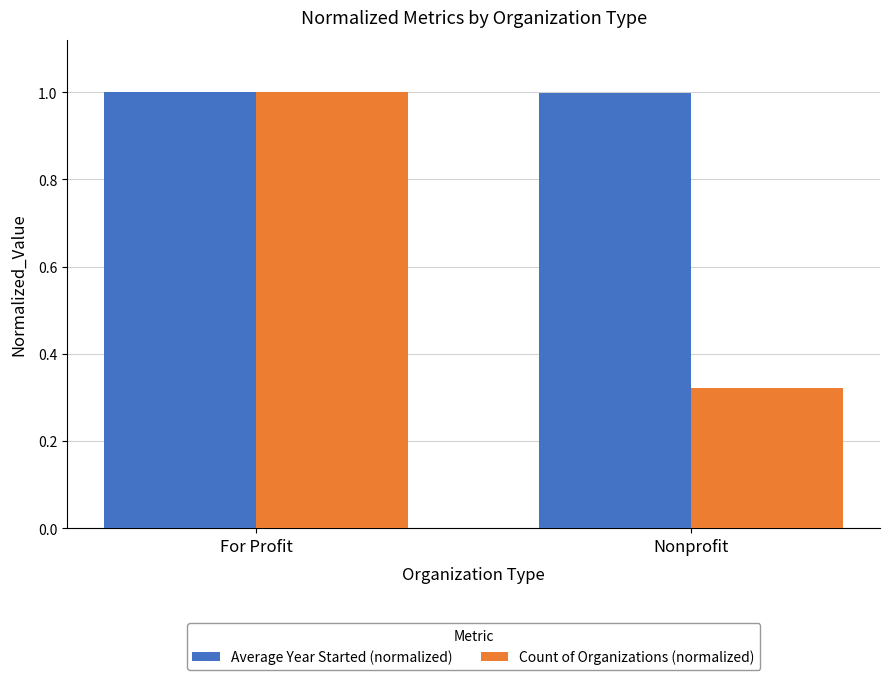

Which category has the lowest value in the Count of Organizations (normalized) series?

Nonprofit